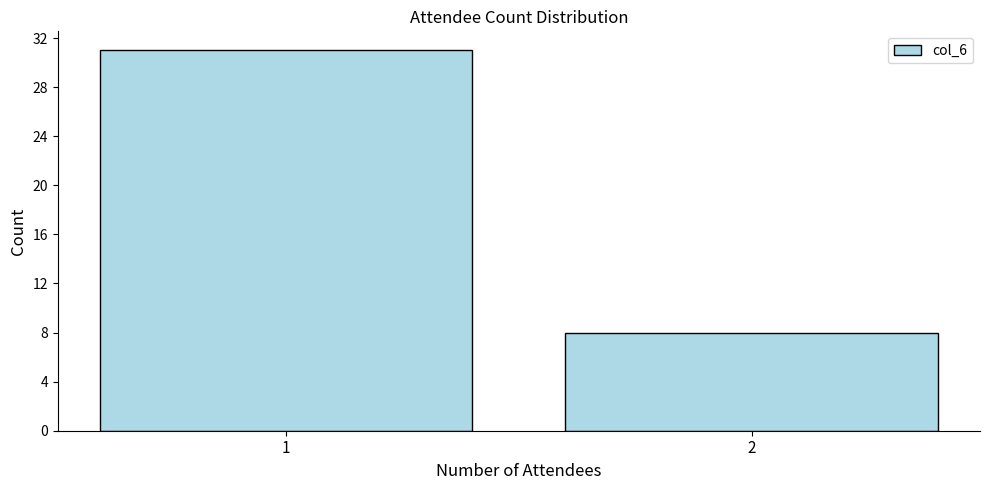

Reading left to right, list all the values displayed in this chart.

1=31	2=8